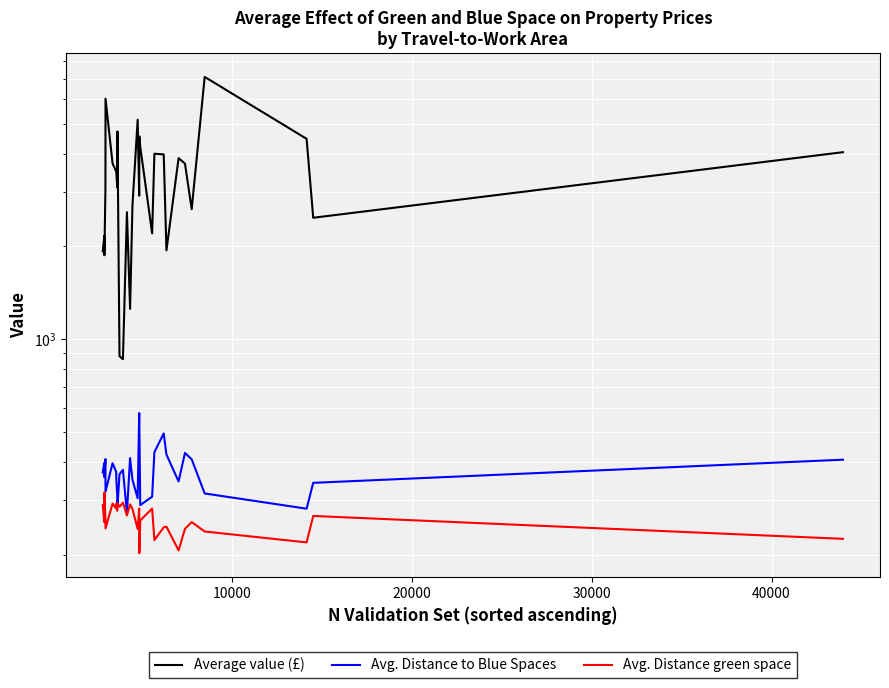

Reading left to right, extract all data points from this chart.

Average value (£): 1927.5	2164.4	1873.4	3082.4	6030.2	3720.0	3497.5	3440.2	3107.2	4722.0	881.2	862.3	2584.1	1255.2	2714.4	5152.6	2923.5	4550.4	4213.5	2205.9	3999.1	3977.6	1943.7	3868.3	3714.4	2643.6	7097.1	4469.1	2478.5	4045.0
Avg. Distance to Blue Spaces: 370.0	397.2	357.2	408.8	320.6	396.3	371.4	348.6	311.0	286.4	365.0	377.1	273.7	411.7	350.5	305.1	576.6	527.2	289.8	308.7	430.4	495.0	422.8	345.9	428.1	407.9	316.2	282.2	342.3	406.9
Avg. Distance green space: 289.6	255.2	318.2	260.7	243.6	293.1	282.5	293.3	278.0	293.9	286.3	295.1	268.2	291.4	281.8	242.6	282.7	202.3	258.5	282.5	223.2	245.5	246.6	206.7	242.8	255.3	238.0	219.4	267.3	225.3